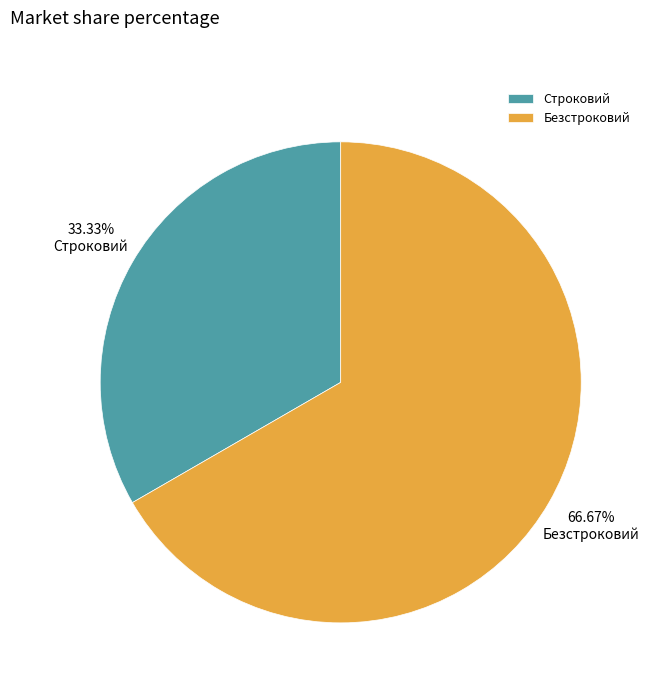

How many slices are in this pie chart?

2